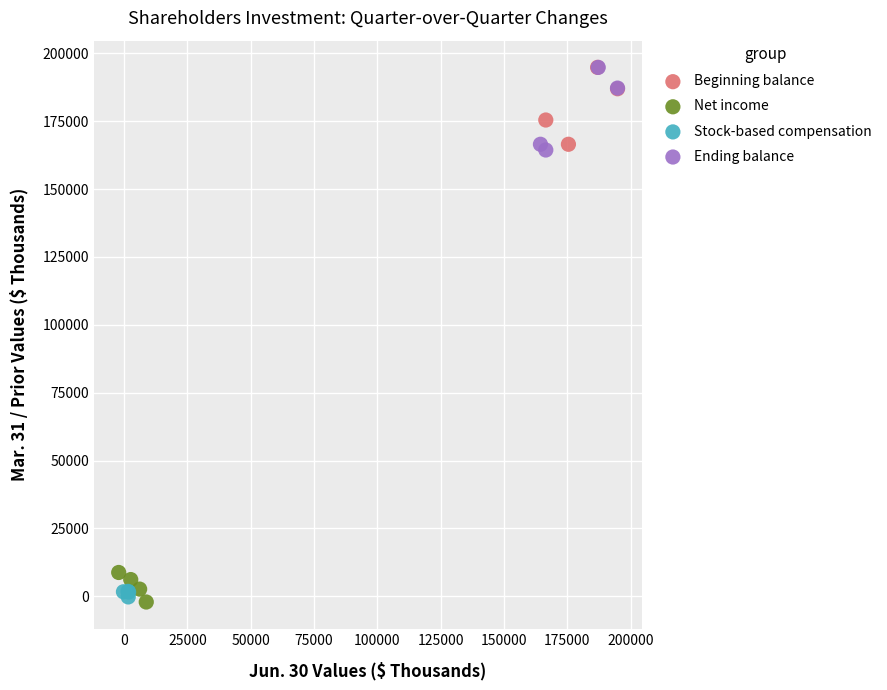

What are all the series names shown in the legend?

Beginning balance, Net income, Stock-based compensation, Ending balance